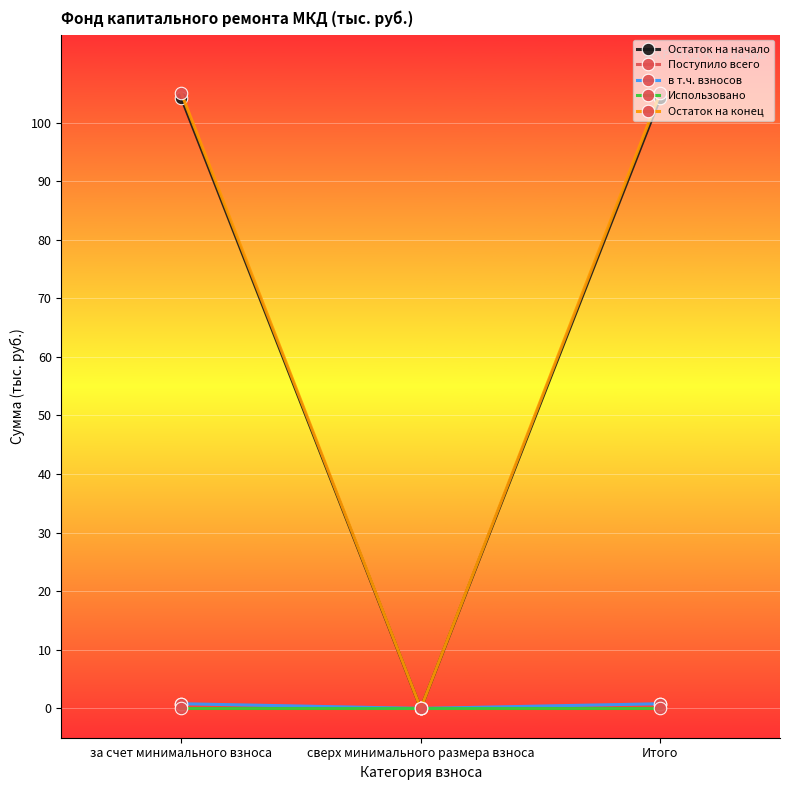

Where is в т.ч. взносов nearest to the value 0?

сверх минимального размера взноса